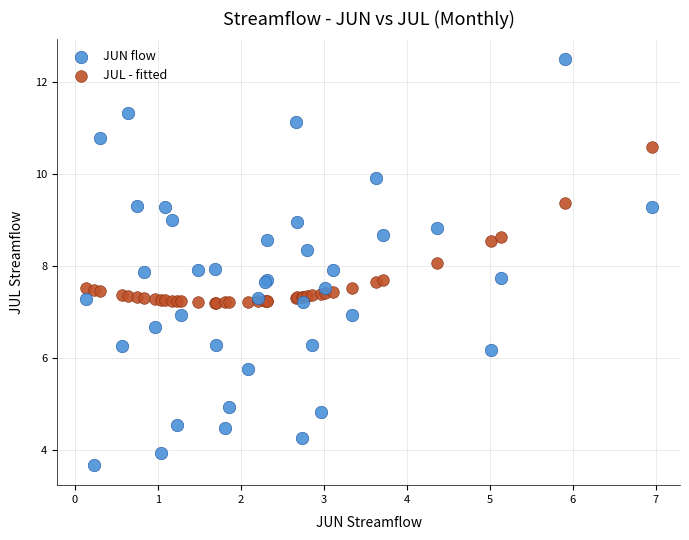

Which series reaches the maximum Y coordinate?

JUN flow